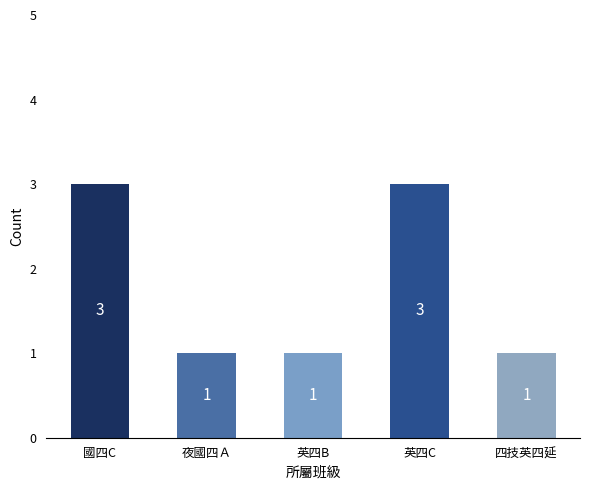

What is the label of the 3rd bar from the left?

英四B